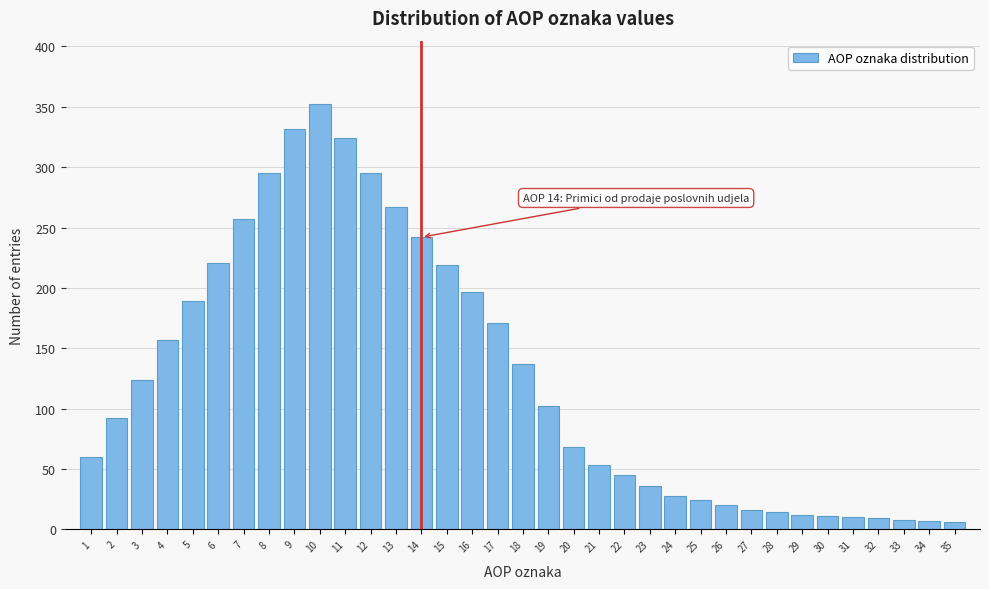

At which category does the chart reach its peak across all series?

10